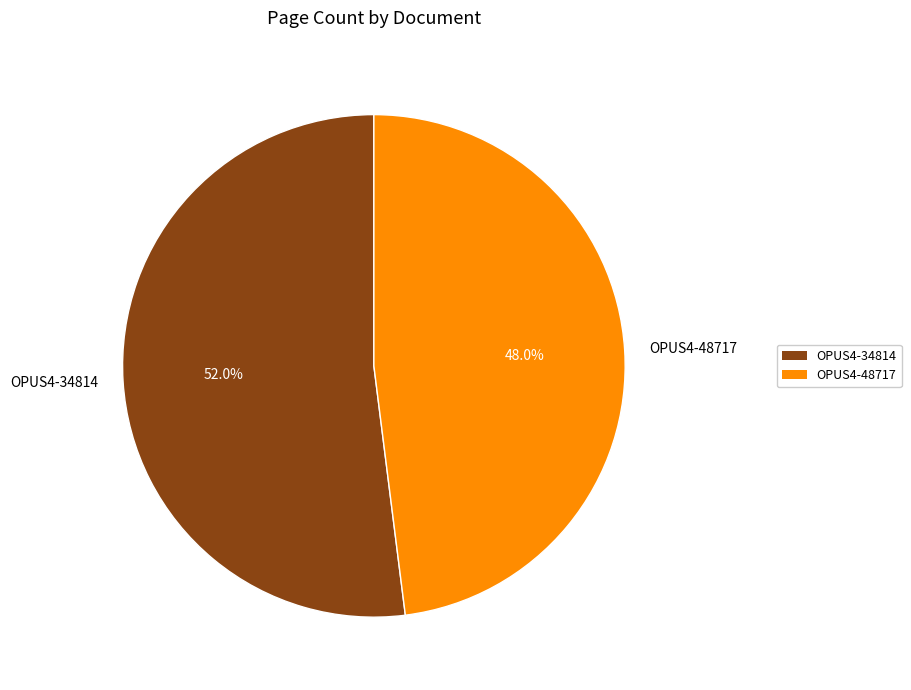

What percentage is the OPUS4-34814 slice, to the nearest percent?

52%